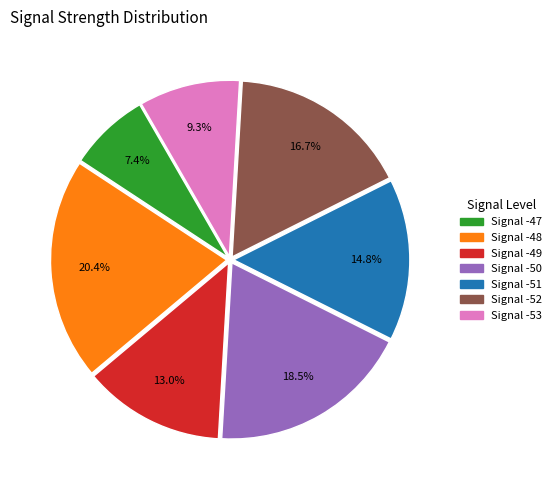

Is there a majority slice in this chart?

No